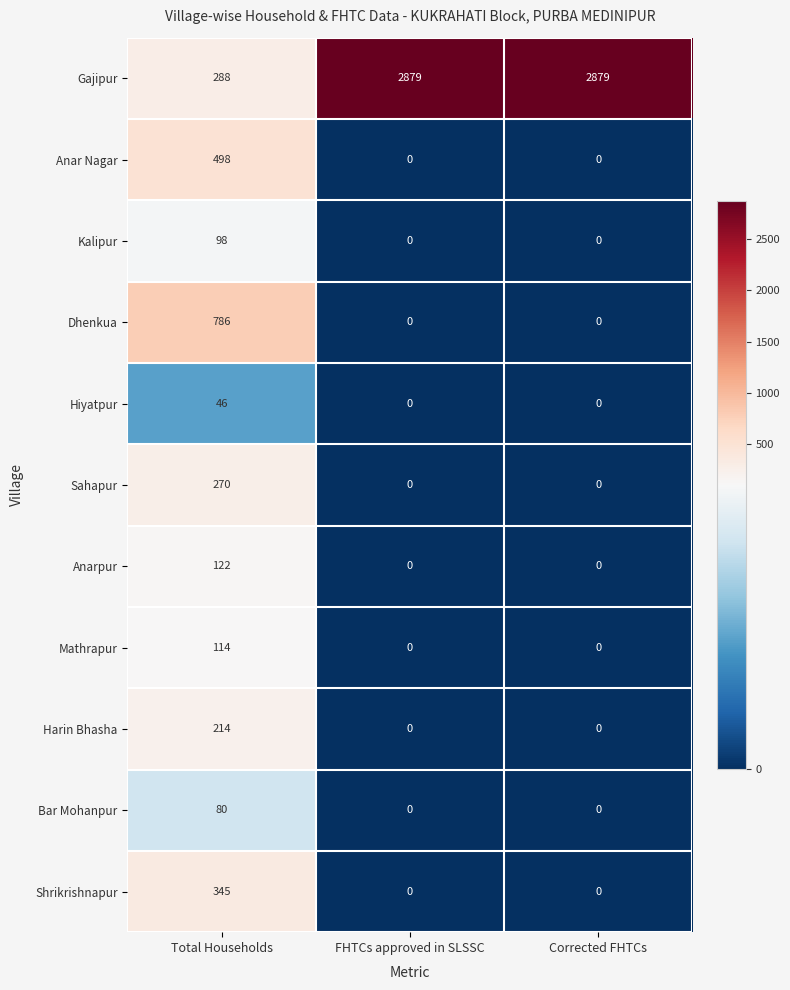

True or false: Sahapur has a value of 0 at FHTCs approved in SLSSC.

True